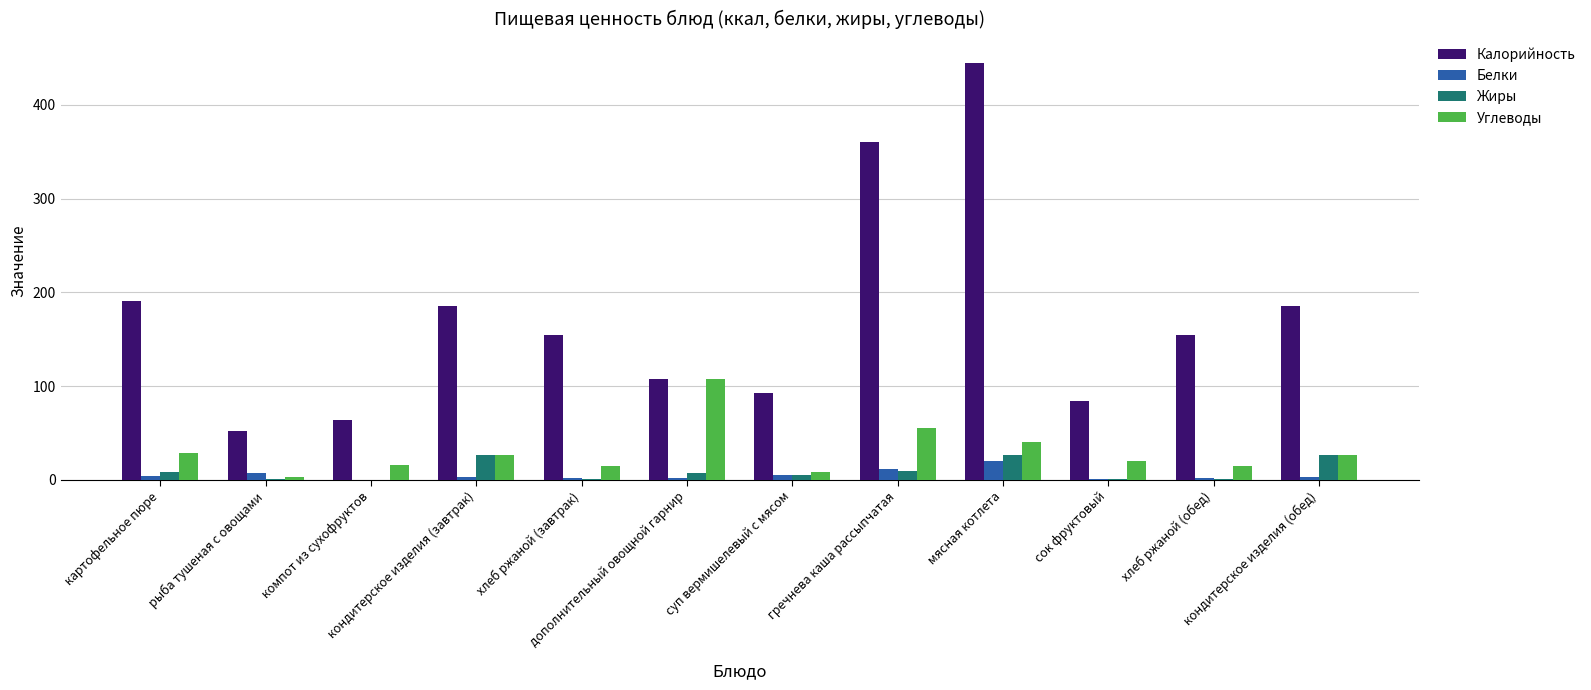

Read the Калорийность value at кондитерское изделия (обед).

185.2